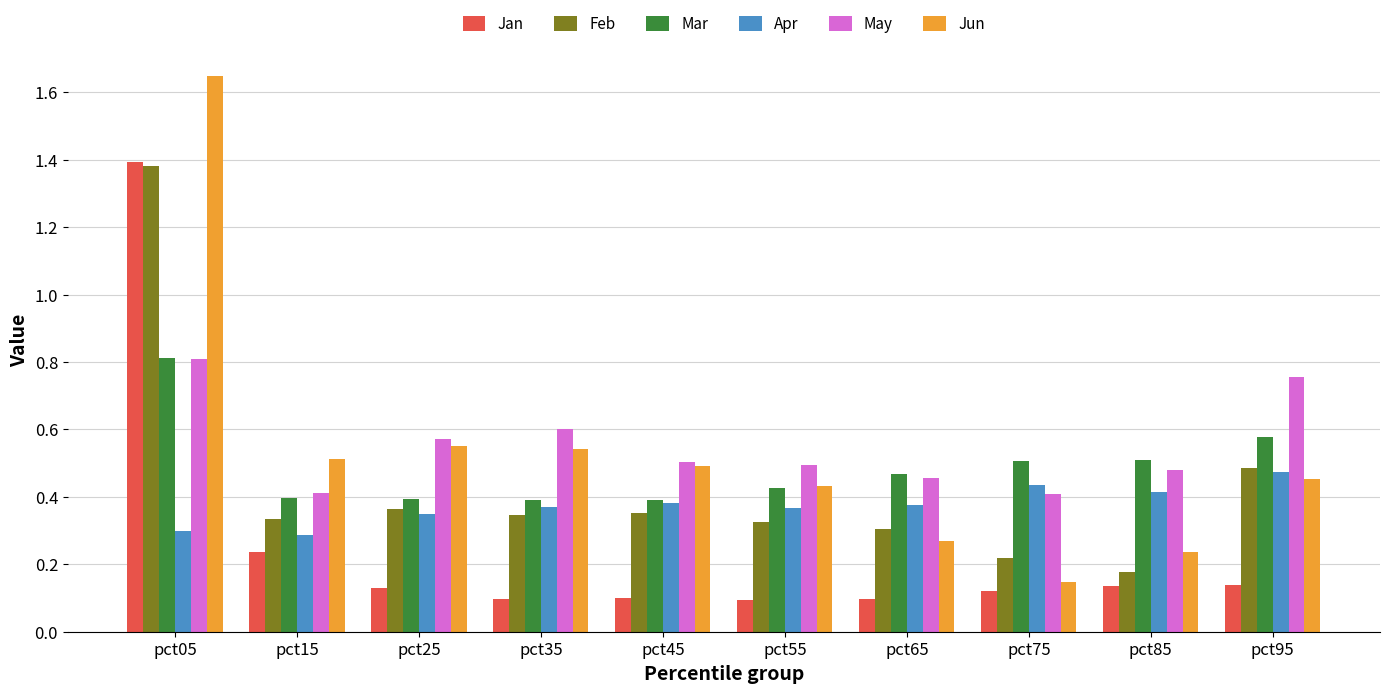

Is the value of Feb at pct45 greater than the value of Jan at pct85?

Yes